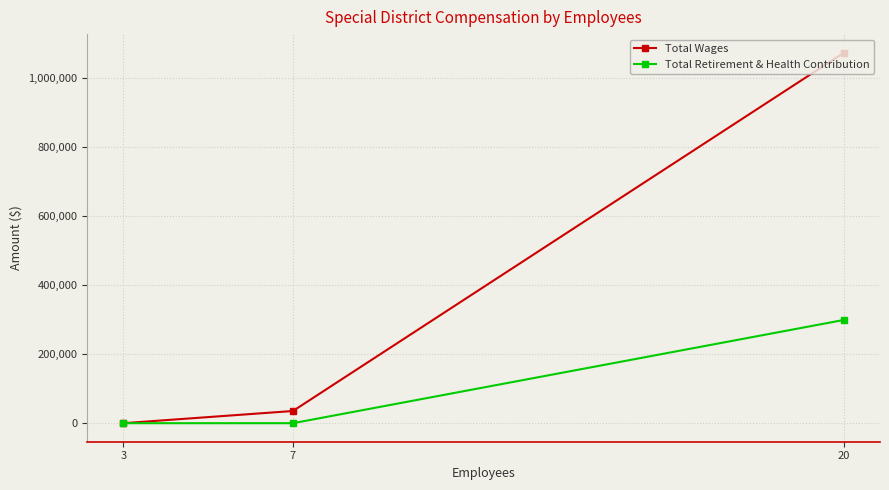

How many lines are shown in the chart?

2